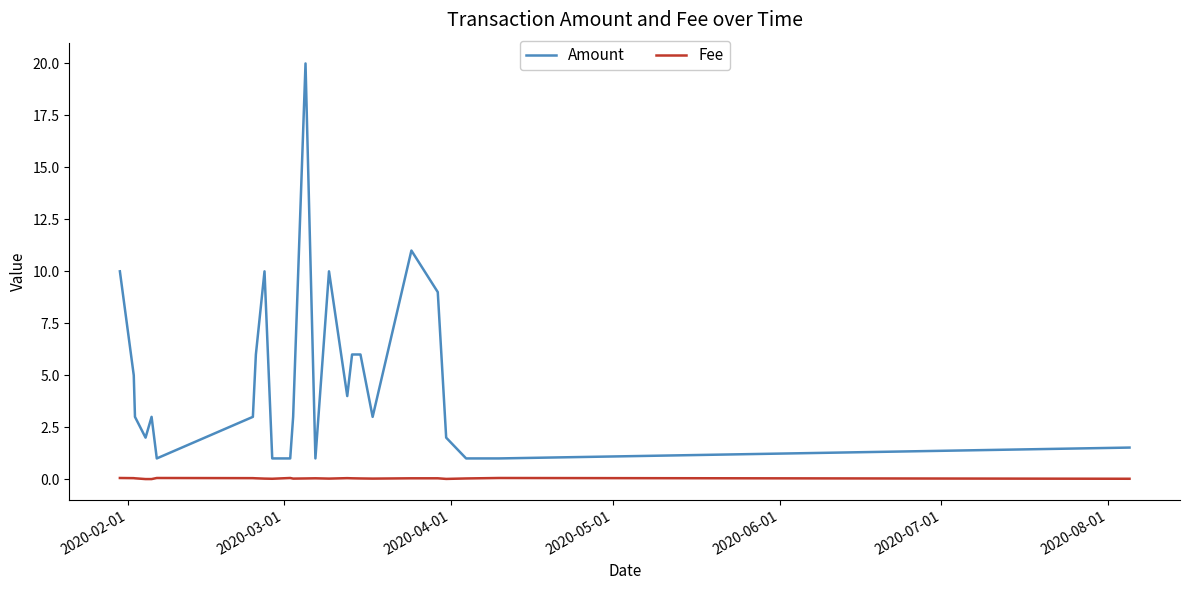

List the series in order of their overall mean, lowest first.

Fee, Amount